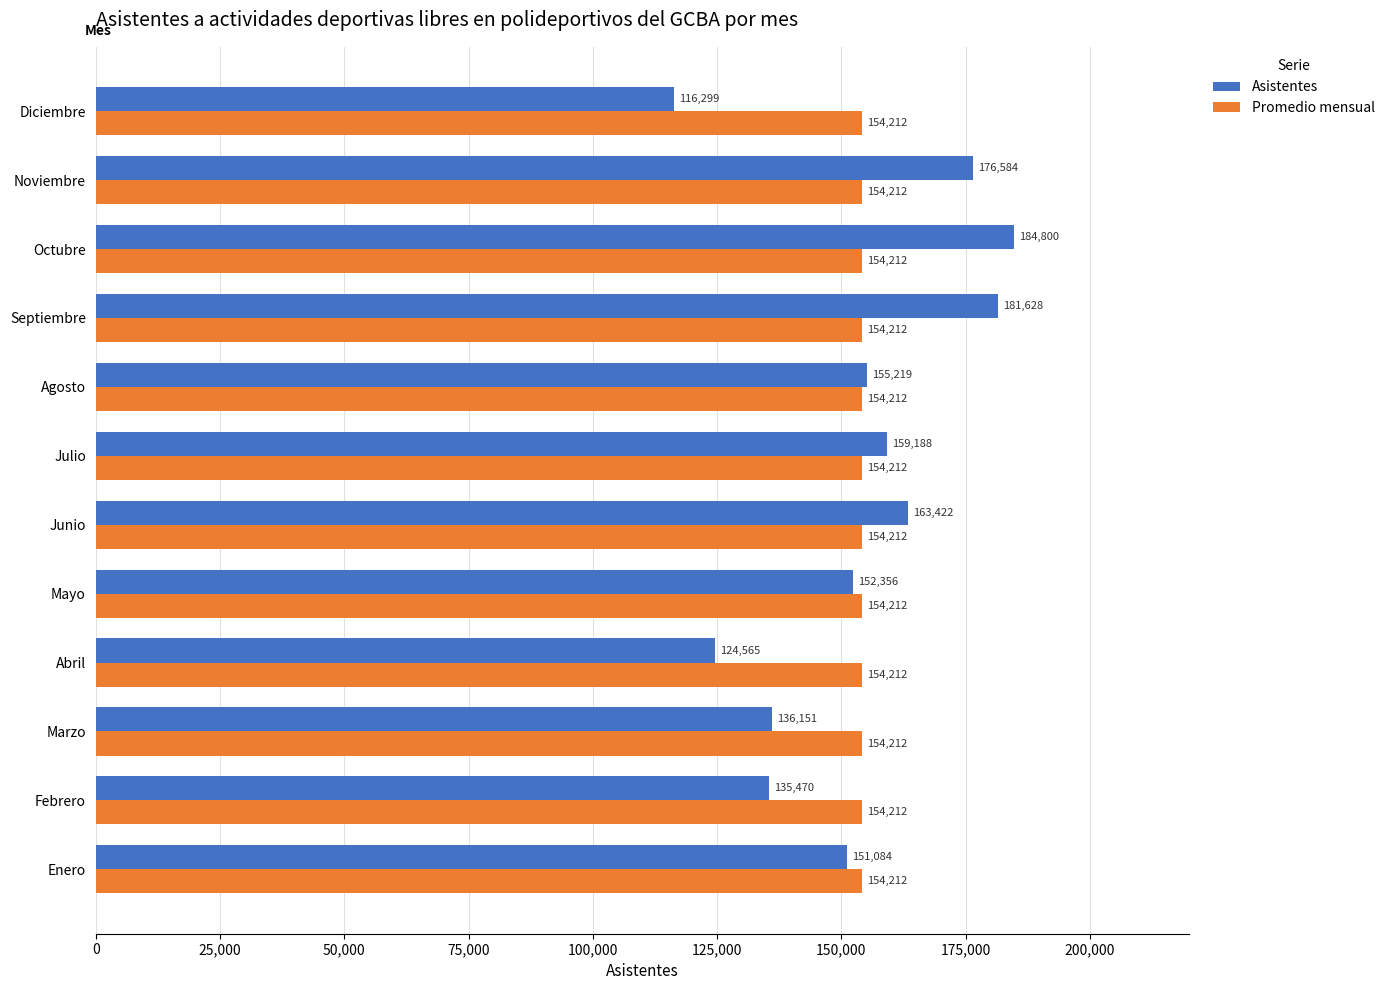

Which series has the largest total across all categories?

Promedio mensual